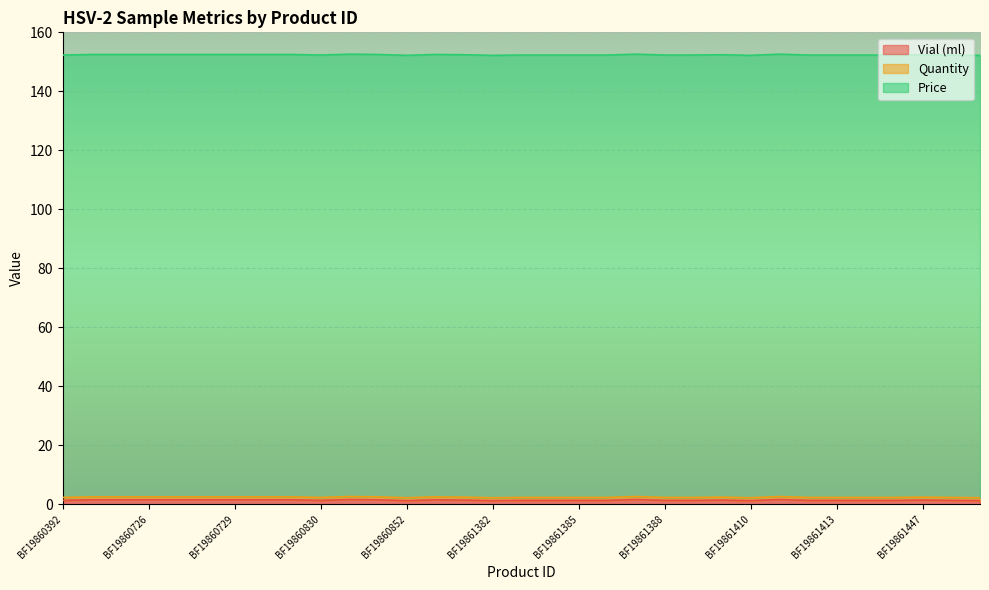

What is the greatest value displayed?

150.0